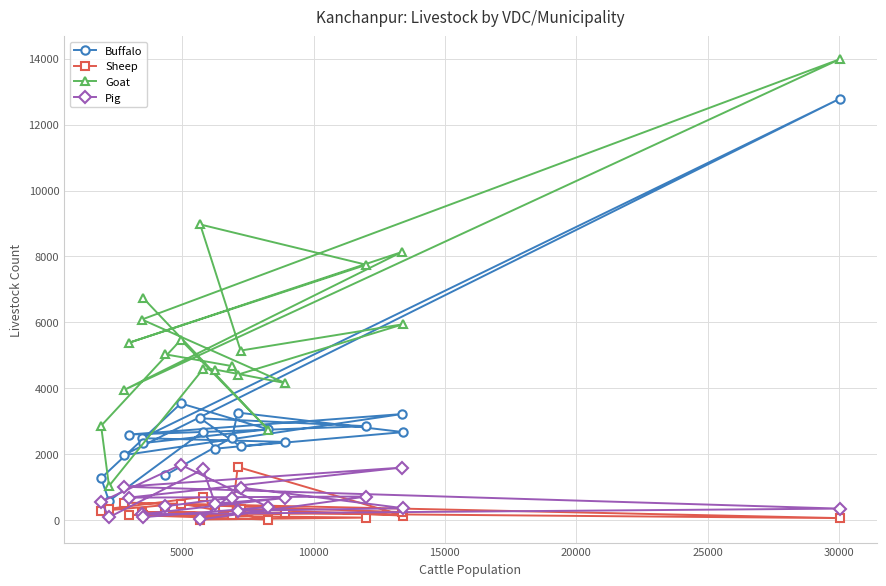

What are all the series names shown in the legend?

Buffalo, Sheep, Goat, Pig